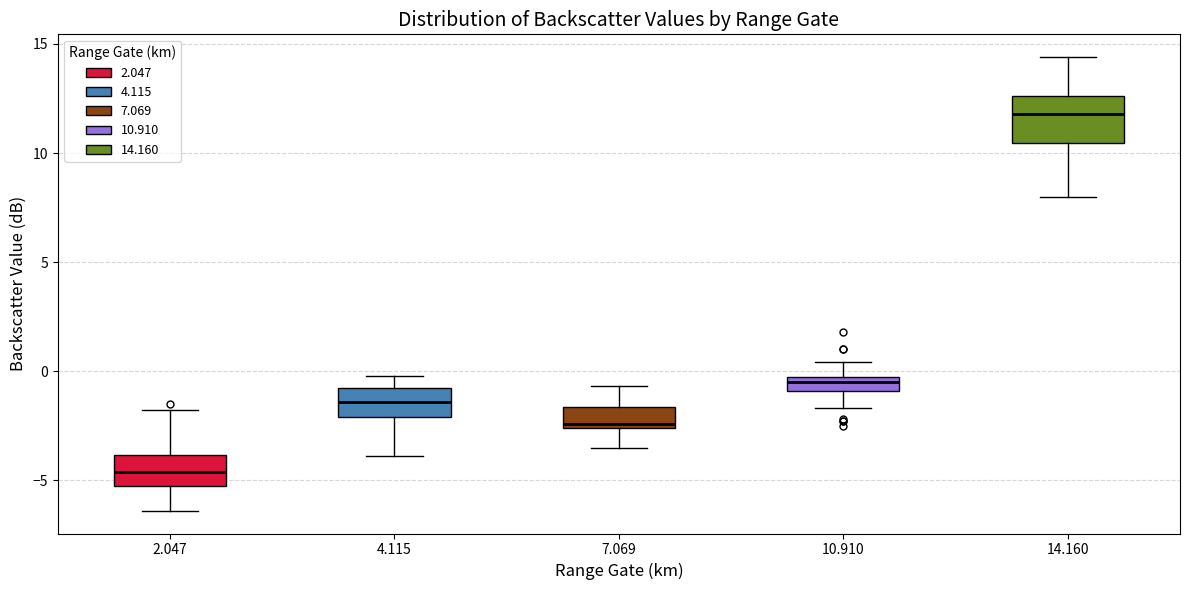

Which box's median line is the lowest?

2.047